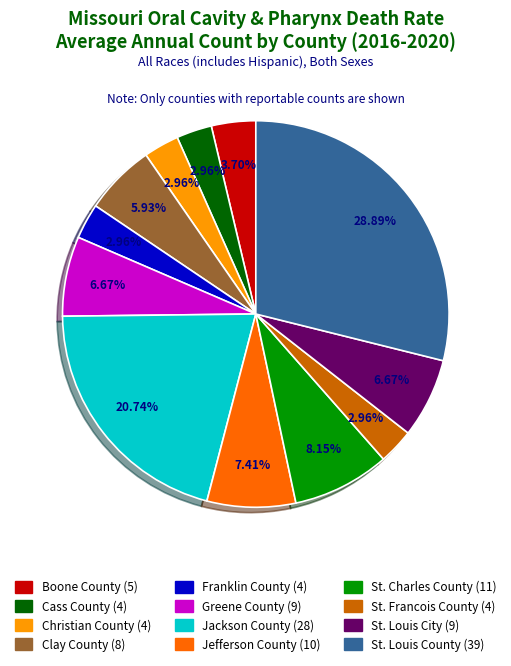

Approximately how many times larger is the value at Christian County compared to St. Louis City?

0.4